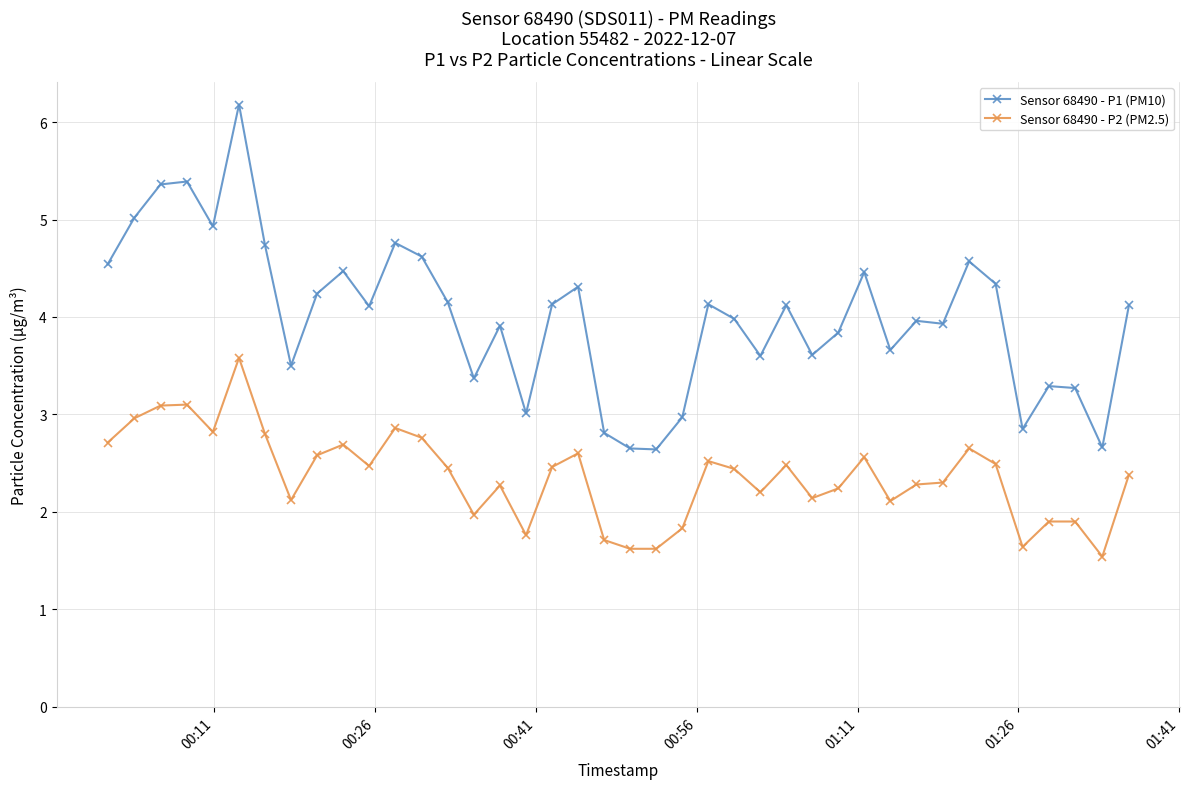

True or false: Sensor 68490 - P2 (PM2.5) and Sensor 68490 - P1 (PM10) intersect in this chart.

False